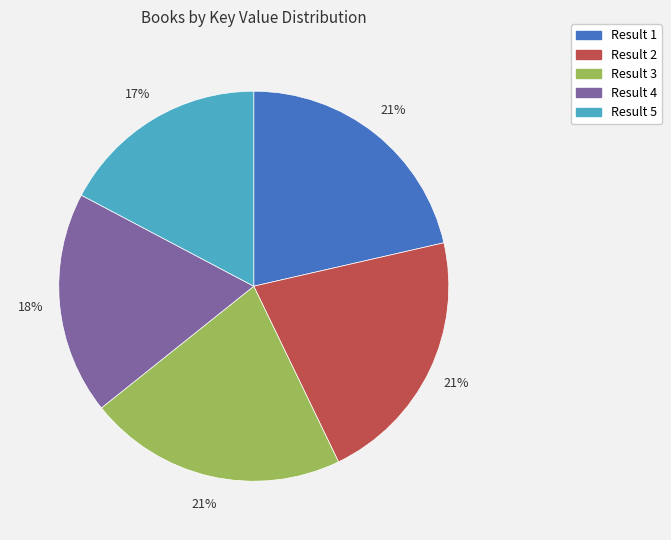

Count the number of slices in the pie.

5